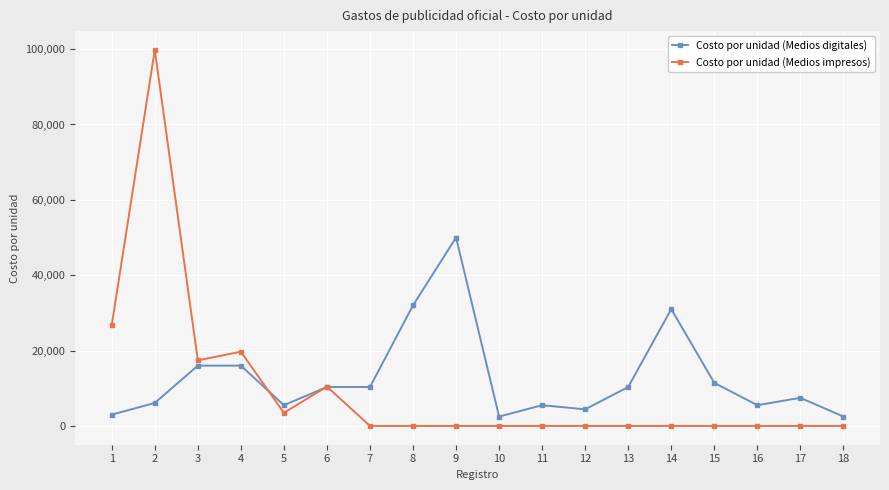

Rank the series by their average value, from highest to lowest.

Costo por unidad (Medios digitales), Costo por unidad (Medios impresos)